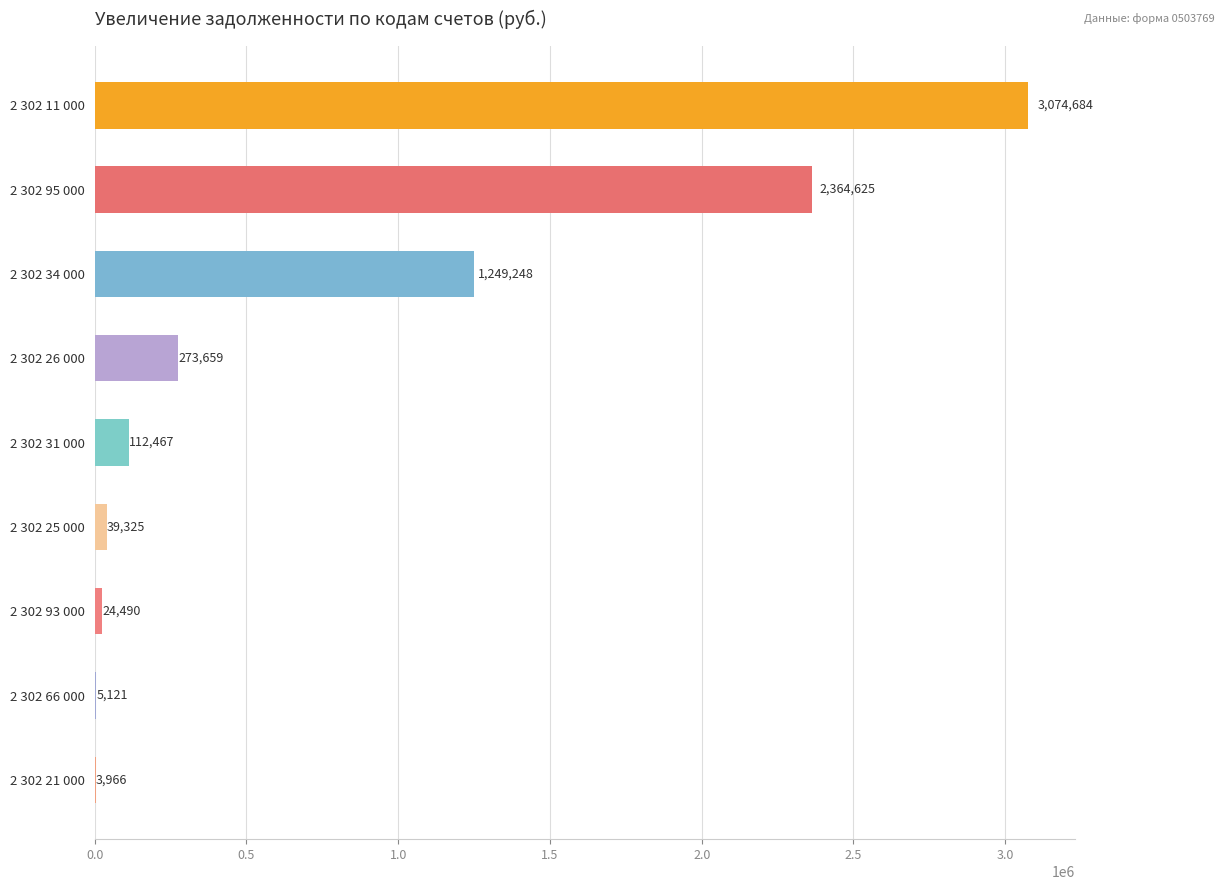

Which category has the highest value across all series?

2 302 11 000